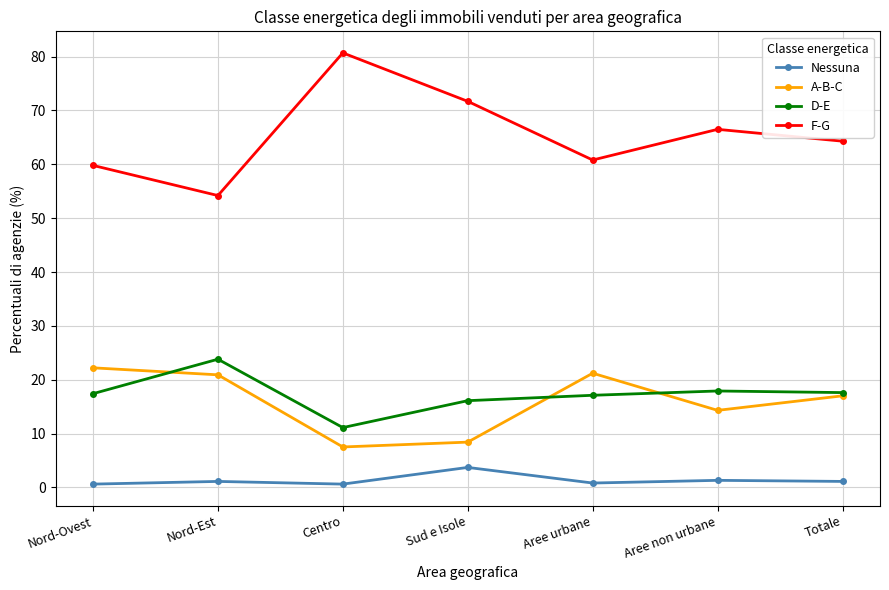

Is the value of Nessuna at Nord-Ovest greater than the value of D-E at Sud e Isole?

No